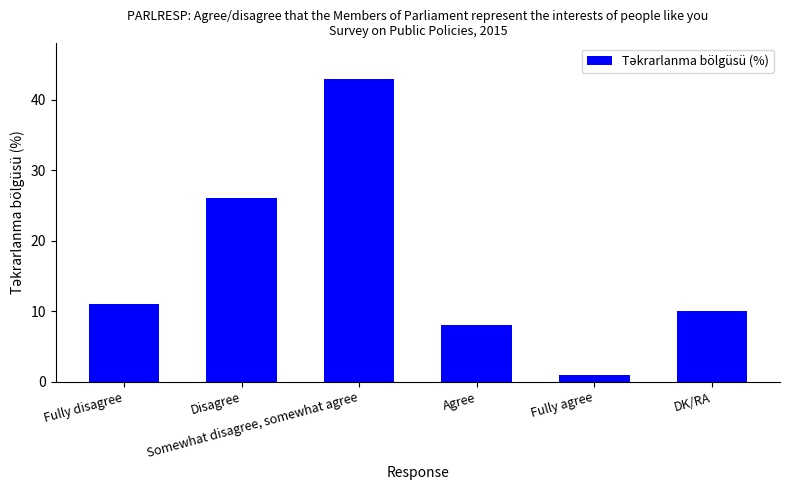

Reading left to right, list all the values displayed in this chart.

11	26	43	8	1	10